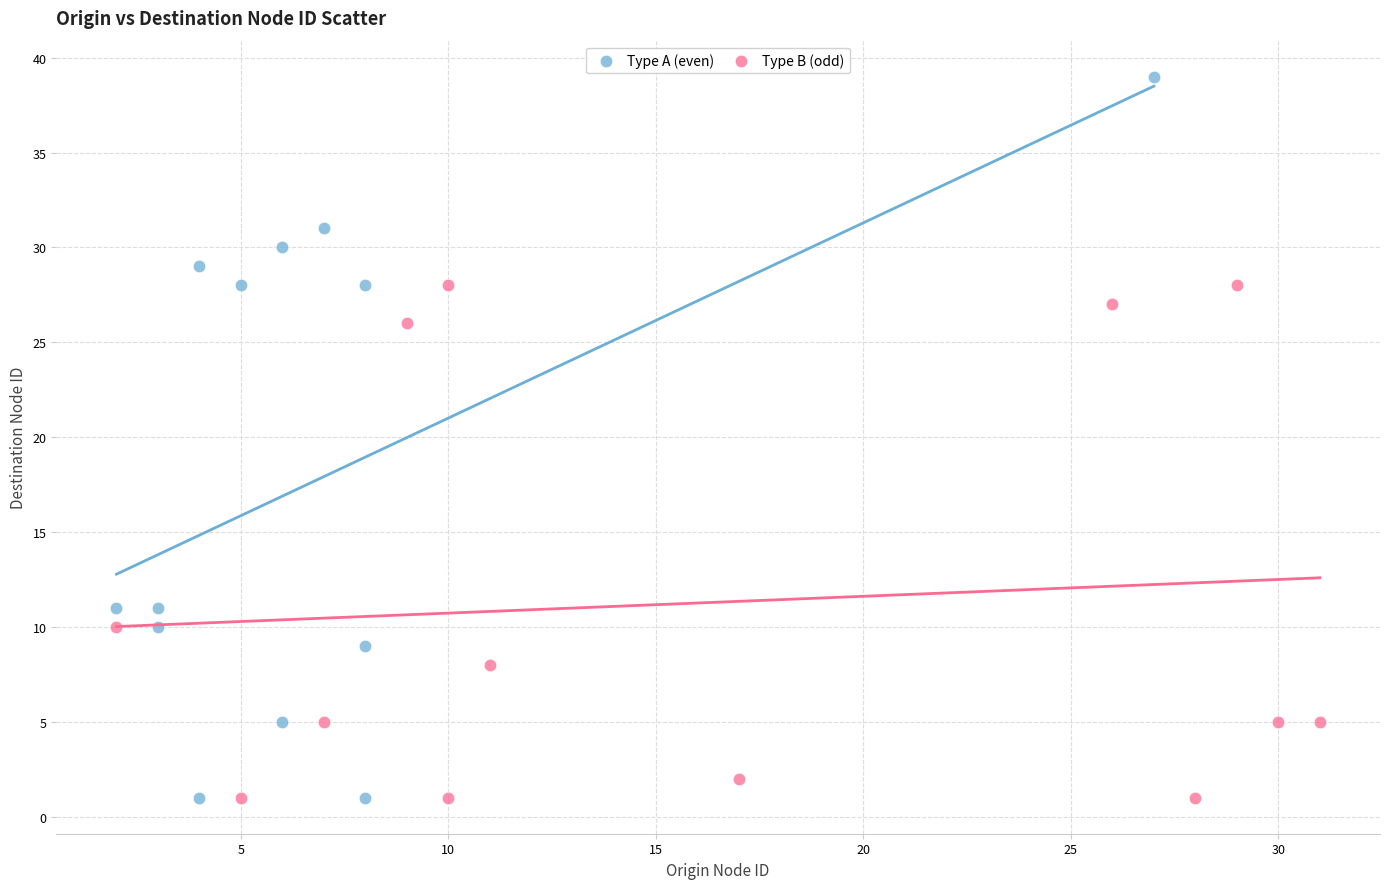

Which series has the widest spread of Y values?

Type A (even)